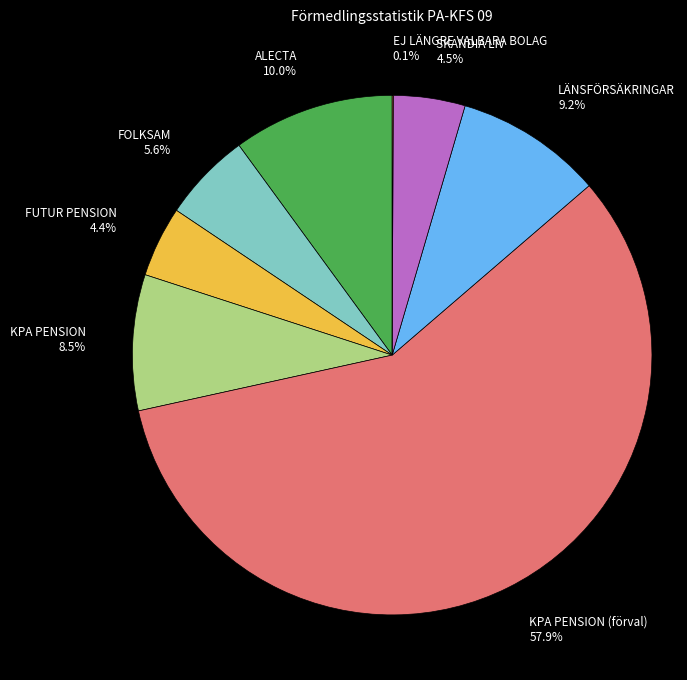

Is there any slice that represents more than half of the pie?

Yes